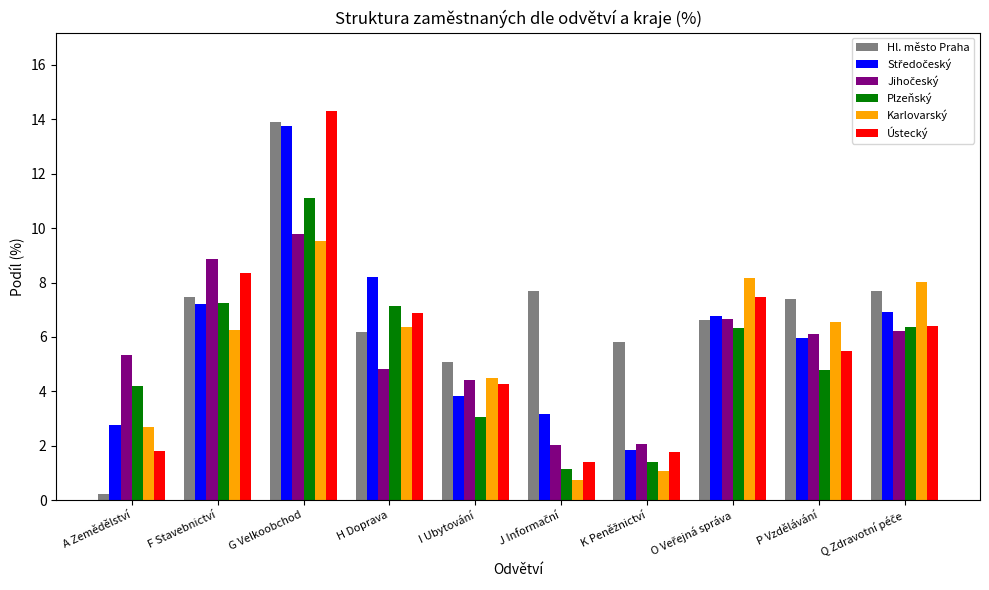

Which series changed the most between A Zemědělství and F Stavebnictví?

Hl. město Praha